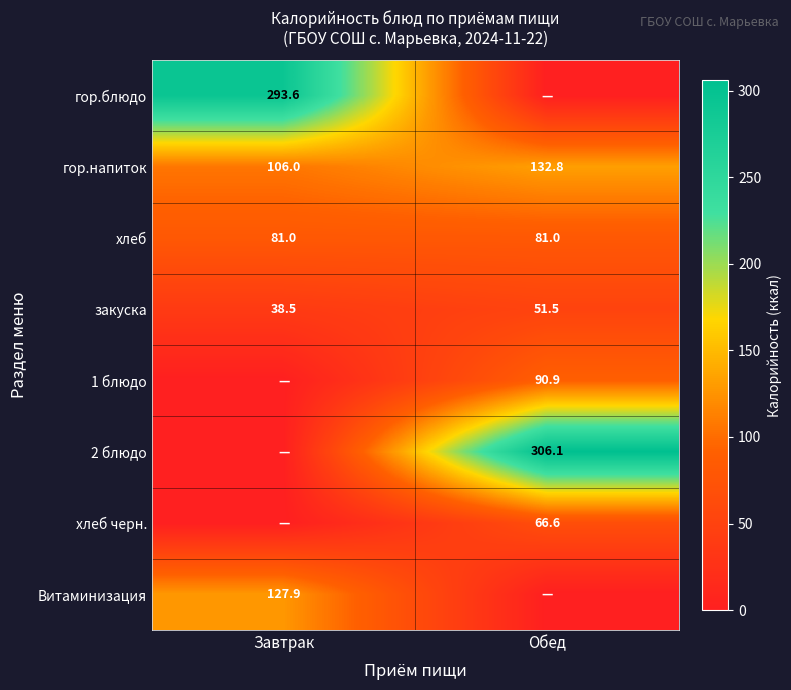

What is the difference between the maximum and minimum values in the гор.напиток series?

26.8